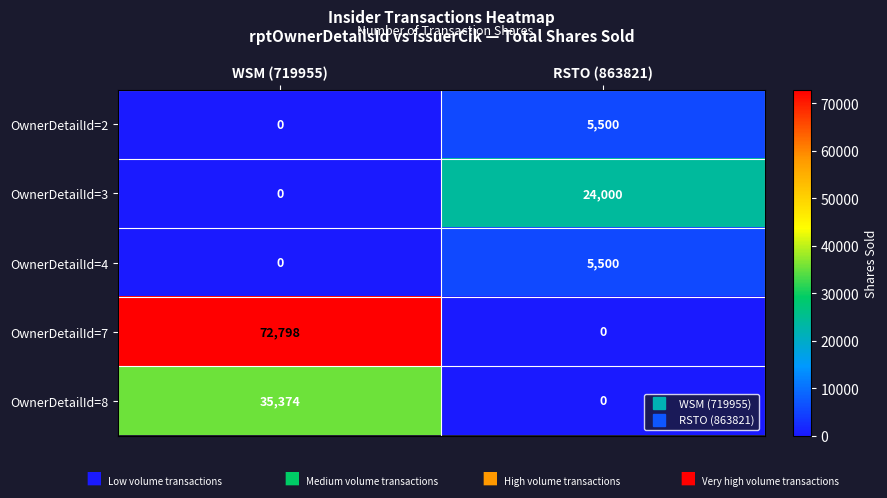

At which label is OwnerDetailId=2 closest to 2750?

WSM (719955)